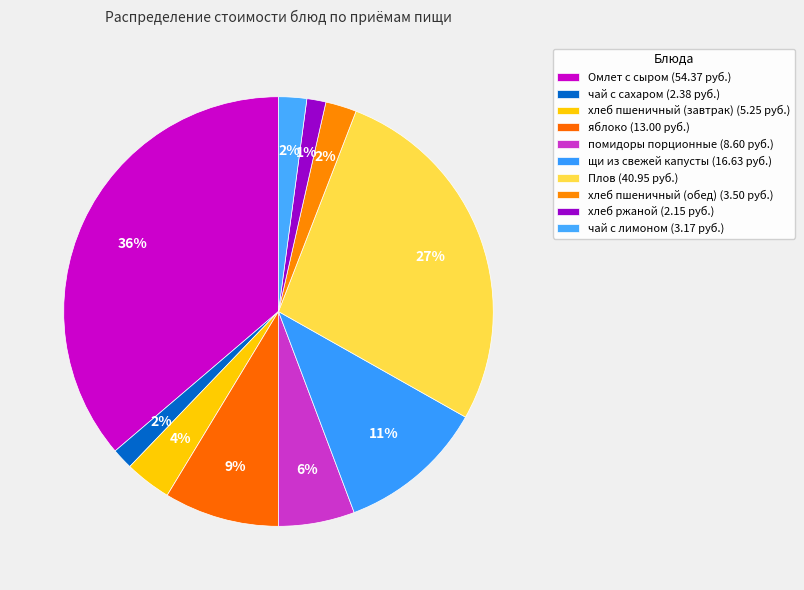

How many segments does this pie chart have?

10